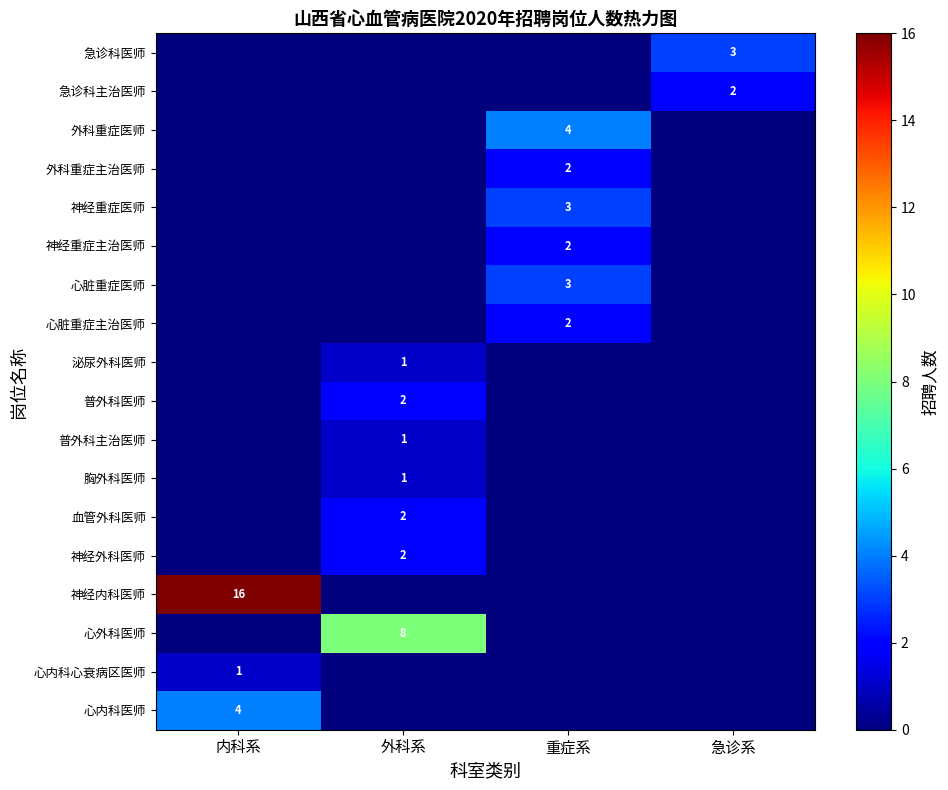

True or false: 外科重症医师 has a value of 3 at 重症系.

False